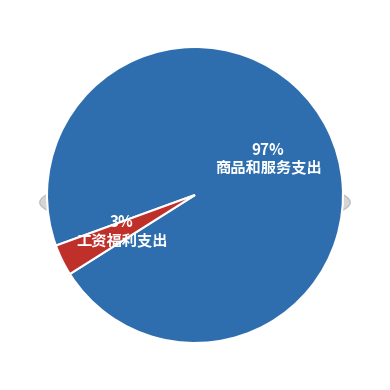

Is it true that 商品和服务支出 is 85% of the pie?

False